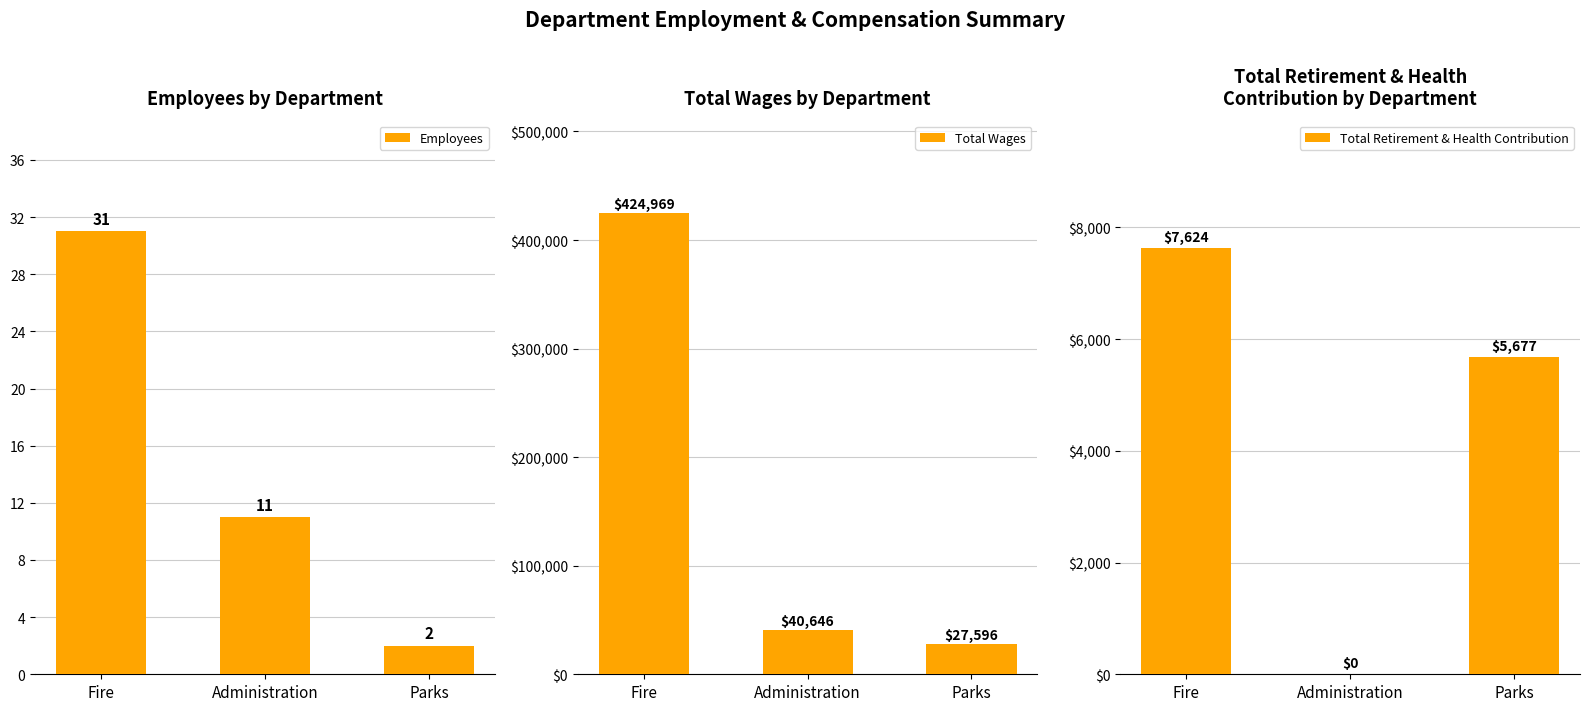

Reading right to left, extract all data points from this chart.

Employees: 2	11	31
Total Wages: 27596	40646	424969
Total Retirement & Health Contribution: 5677	0	7624